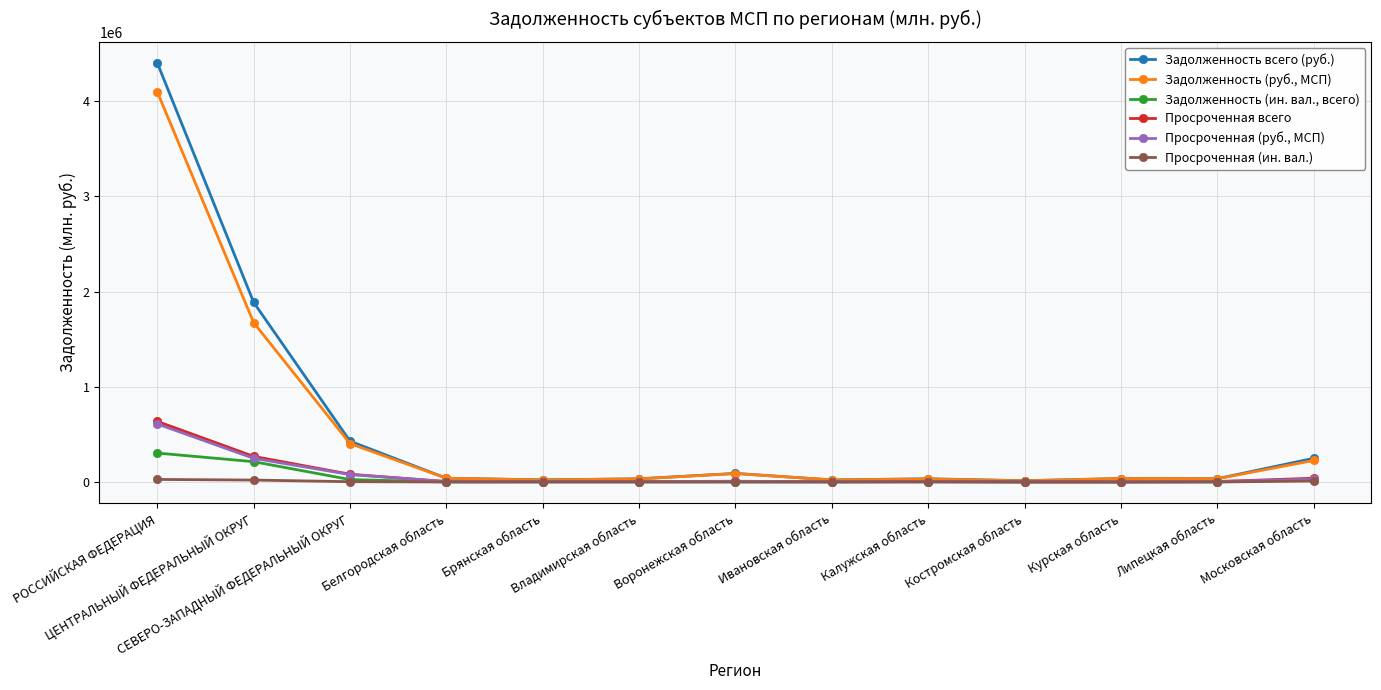

What is the maximum value for Задолженность (ин. вал., всего)?

304123